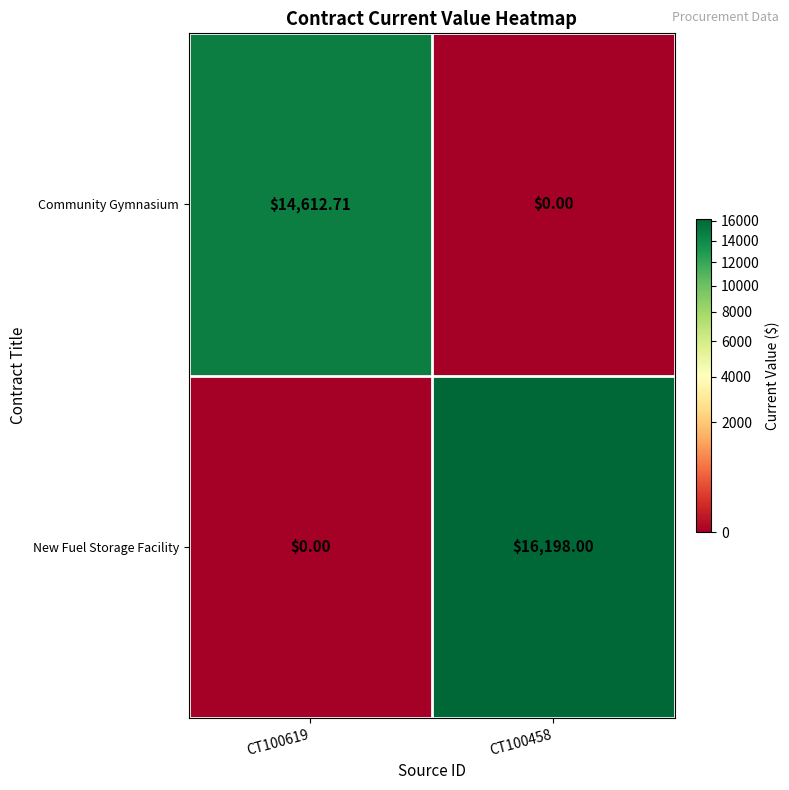

Which series has the largest total across all categories?

New Fuel Storage Facility